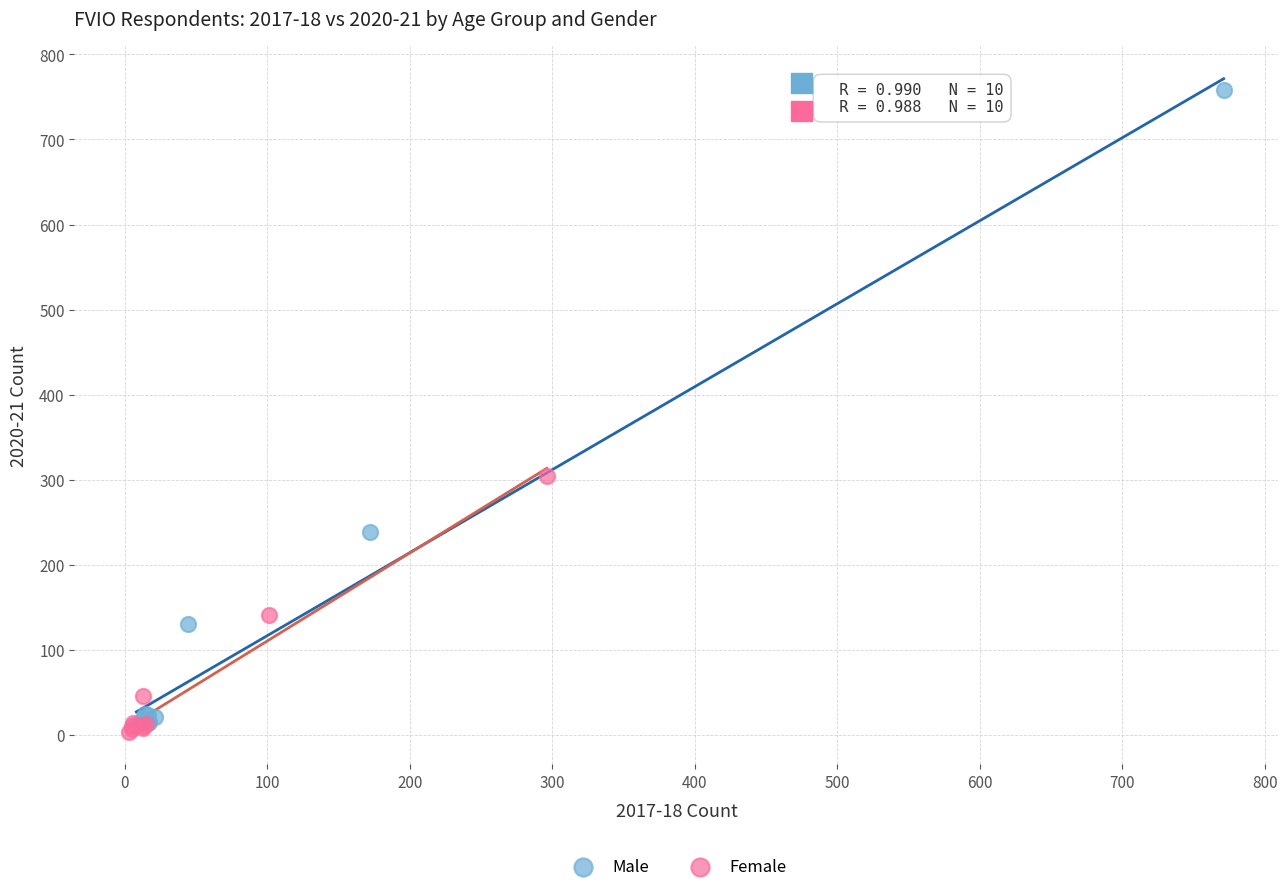

Which series has the largest Y range (max minus min)?

Male